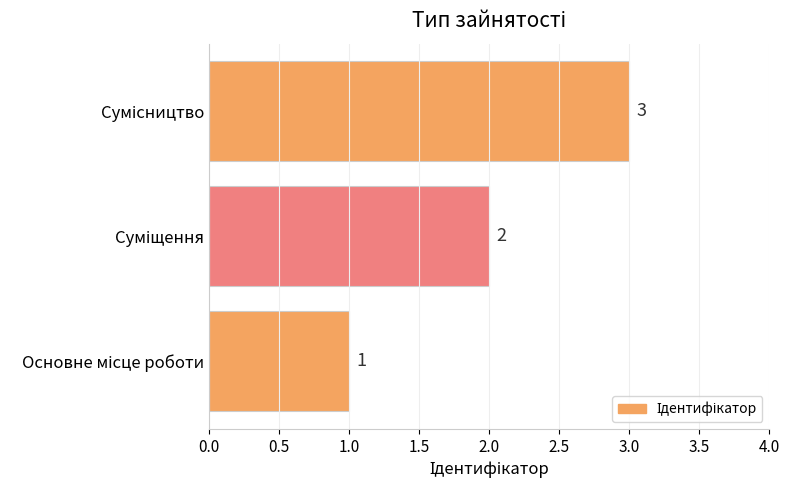

How many values are between 1 and 3?

3